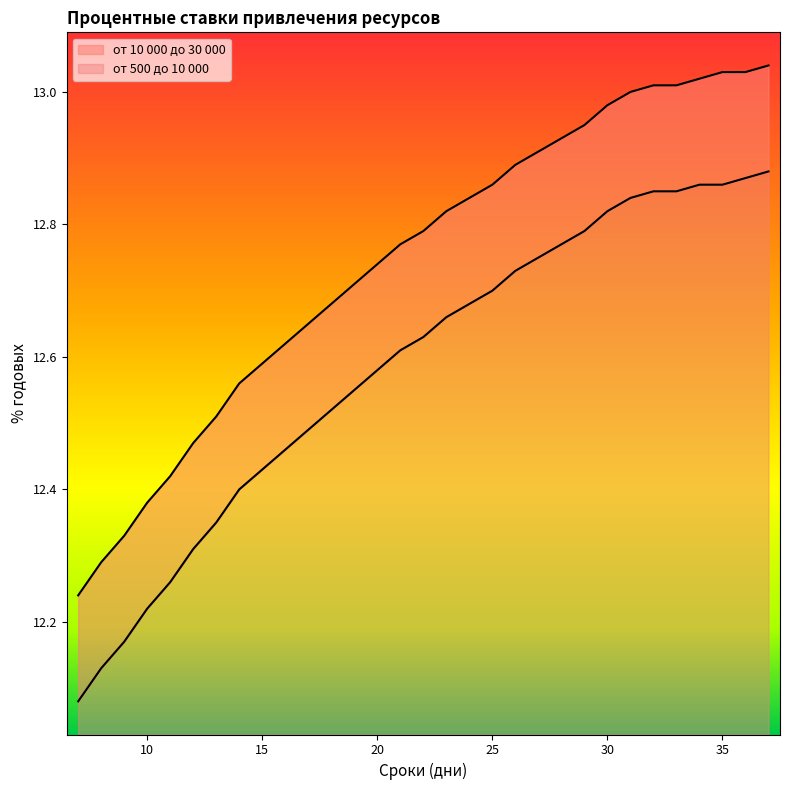

What is the minimum value for от 500 до 10 000?

12.1